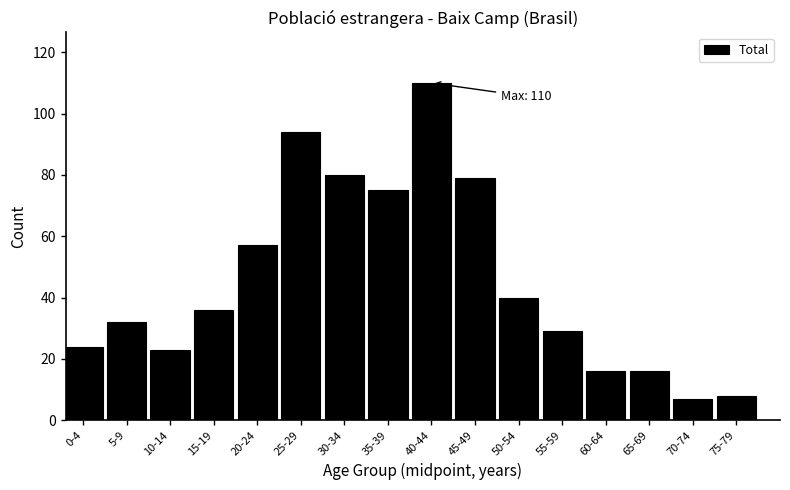

Reading left to right, extract all data points from this chart.

0-4=24	5-9=32	10-14=23	15-19=36	20-24=57	25-29=94	30-34=80	35-39=75	40-44=110	45-49=79	50-54=40	55-59=29	60-64=16	65-69=16	70-74=7	75-79=8